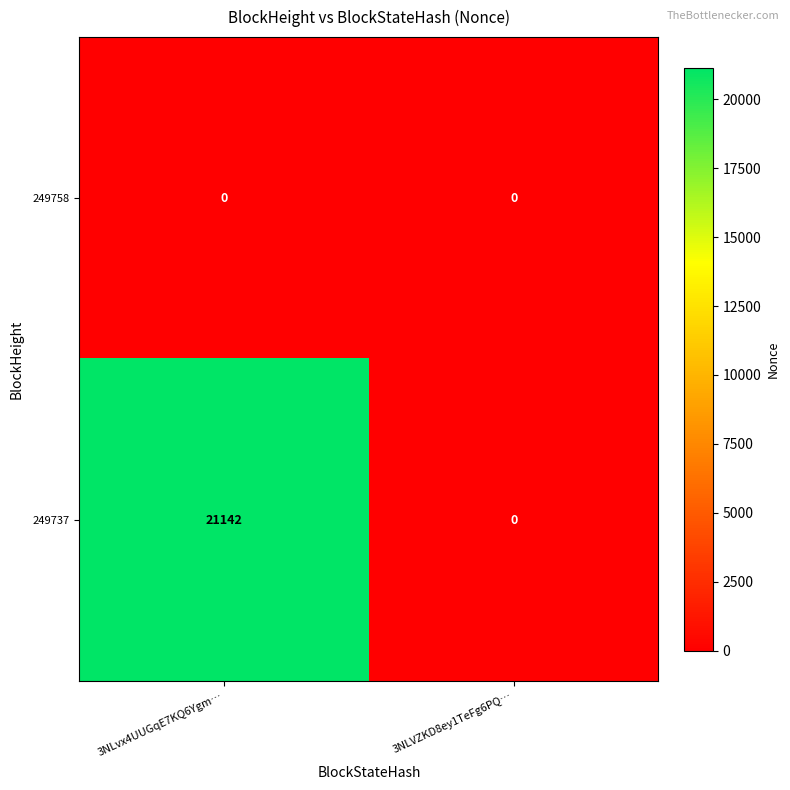

What is the difference between the 249737 values at 3NLVZKD8ey1TeFg6PQ… and 3NLvx4UUGqE7KQ6Ygm…?

21142